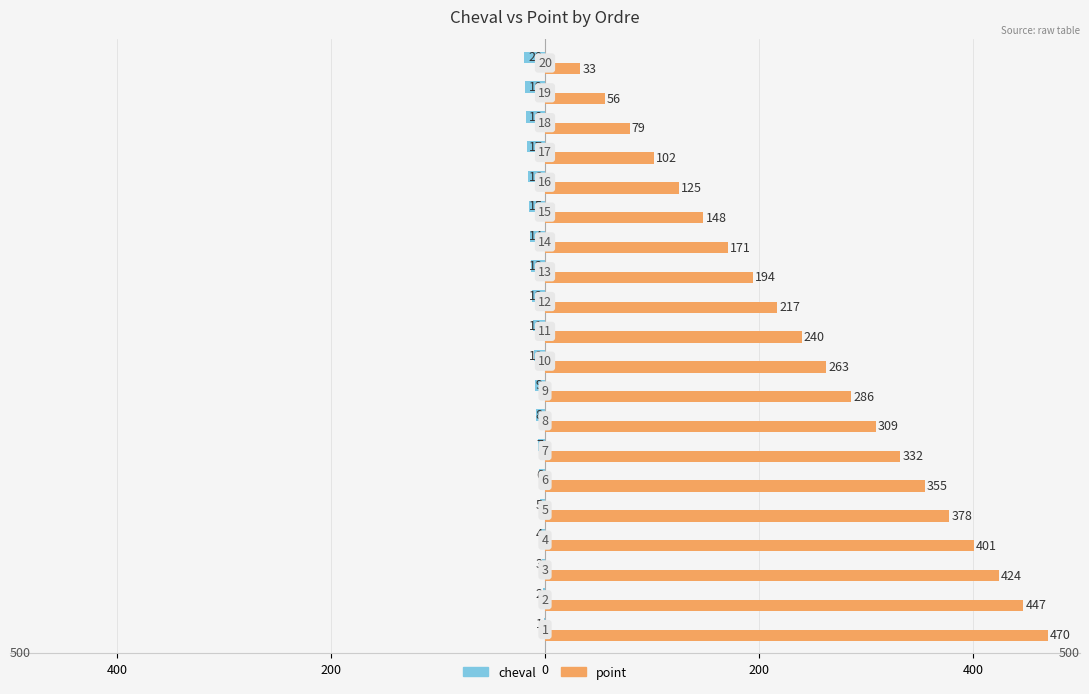

What is the highest value of the point series?

470